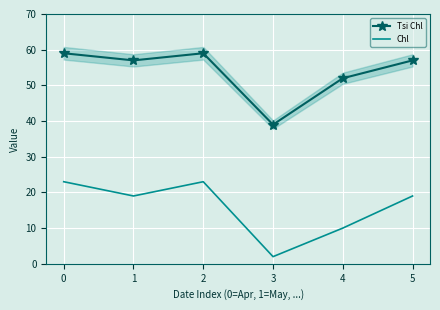

True or false: Tsi Chl and Chl intersect in this chart.

False